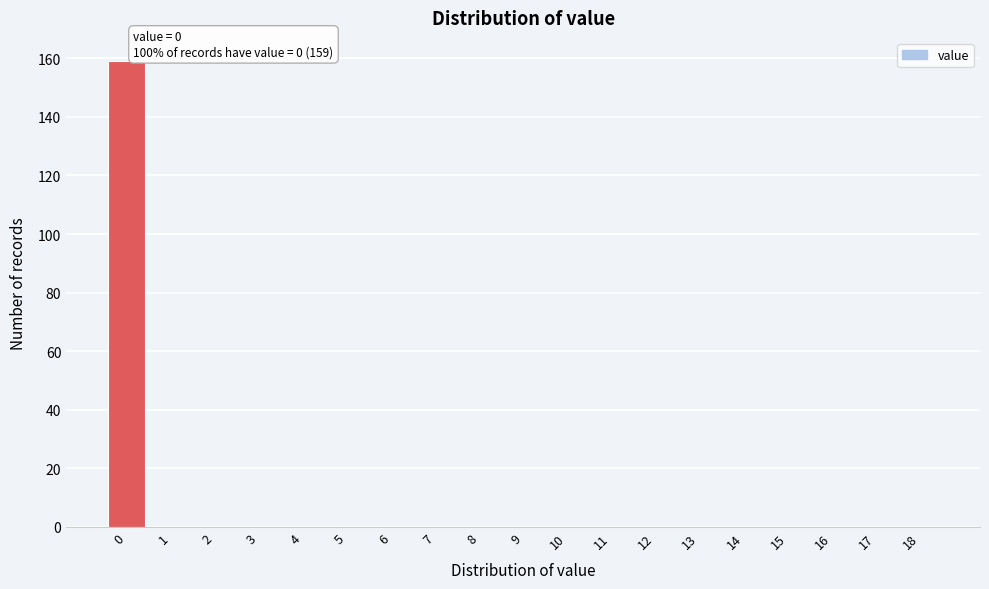

Reading left to right, extract all data points from this chart.

0=159	1=0	2=0	3=0	4=0	5=0	6=0	7=0	8=0	9=0	10=0	11=0	12=0	13=0	14=0	15=0	16=0	17=0	18=0